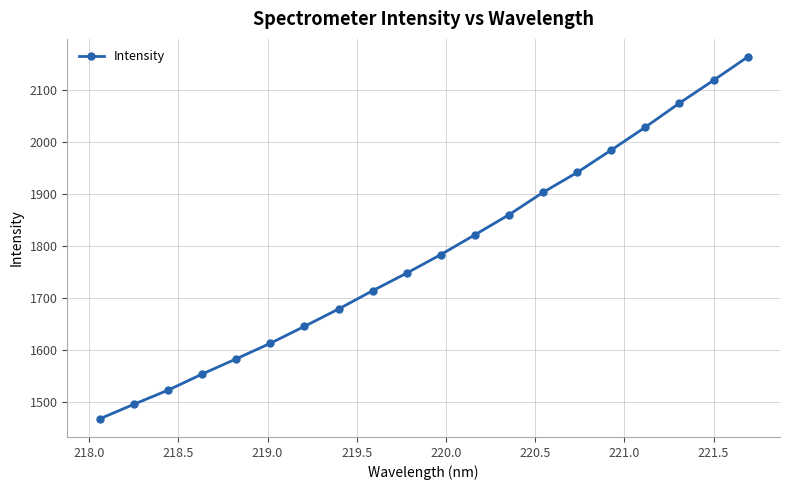

Is this an area chart (filled region under the line)?

No